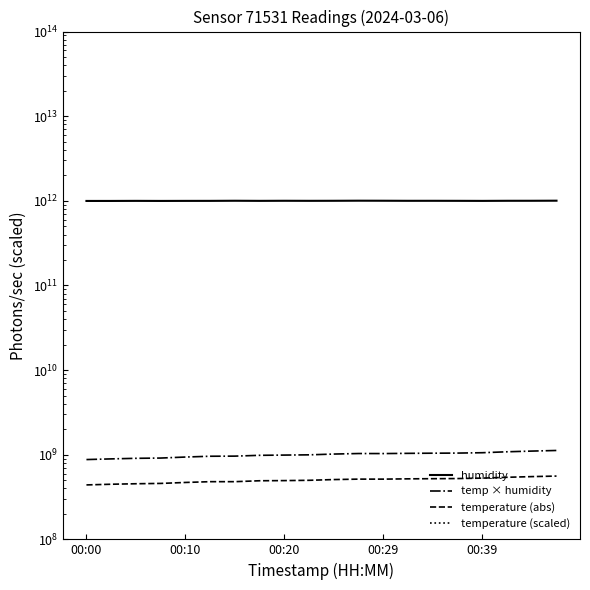

True or false: temperature (abs) and temp × humidity intersect in this chart.

False